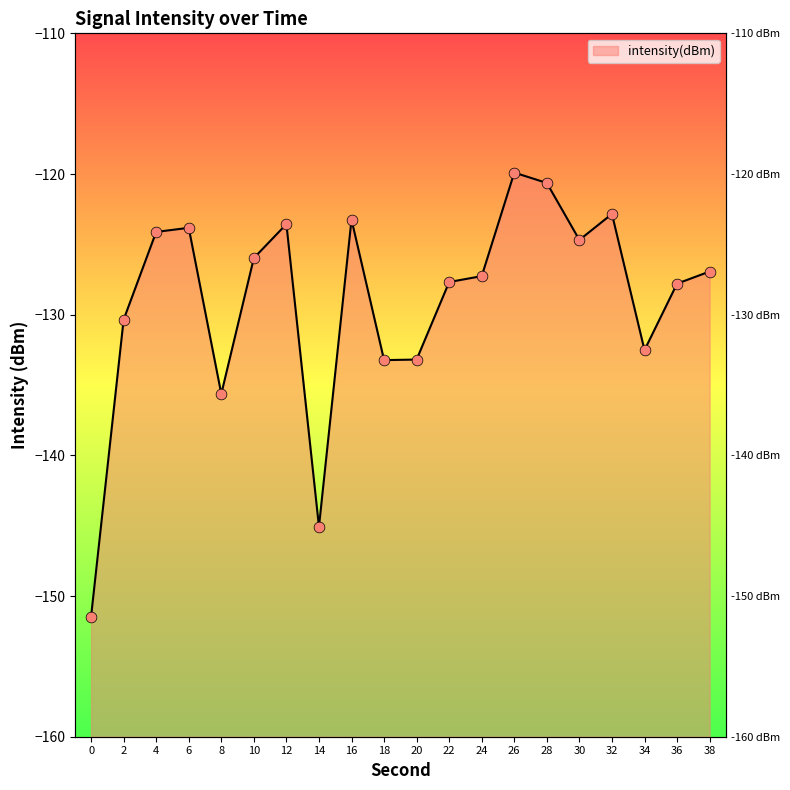

What is the change in value from 8 to 22?

+7.9